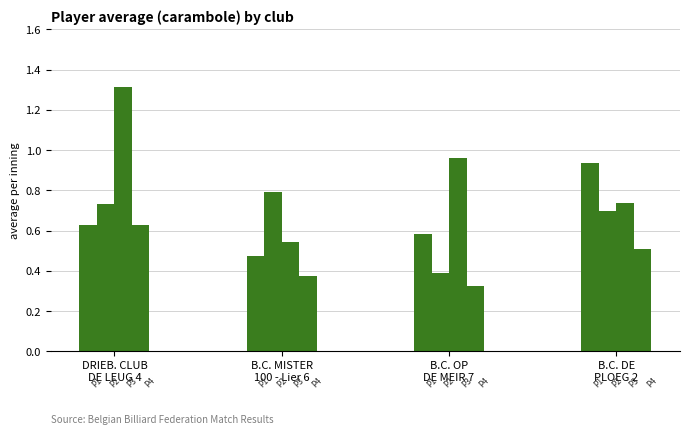

Are the bars horizontal?

No